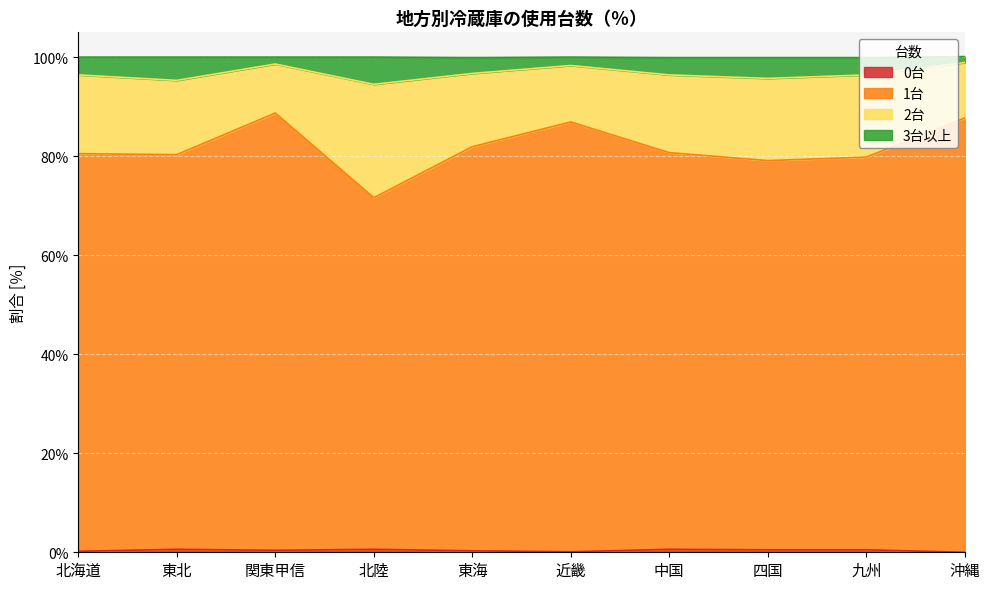

Does the chart display data point markers on the line(s)?

No